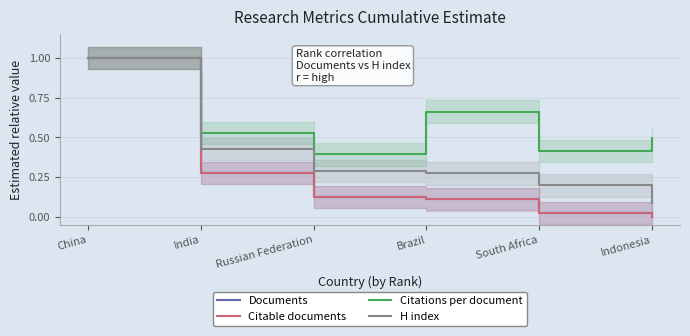

Which series has the largest range (max minus min)?

Documents